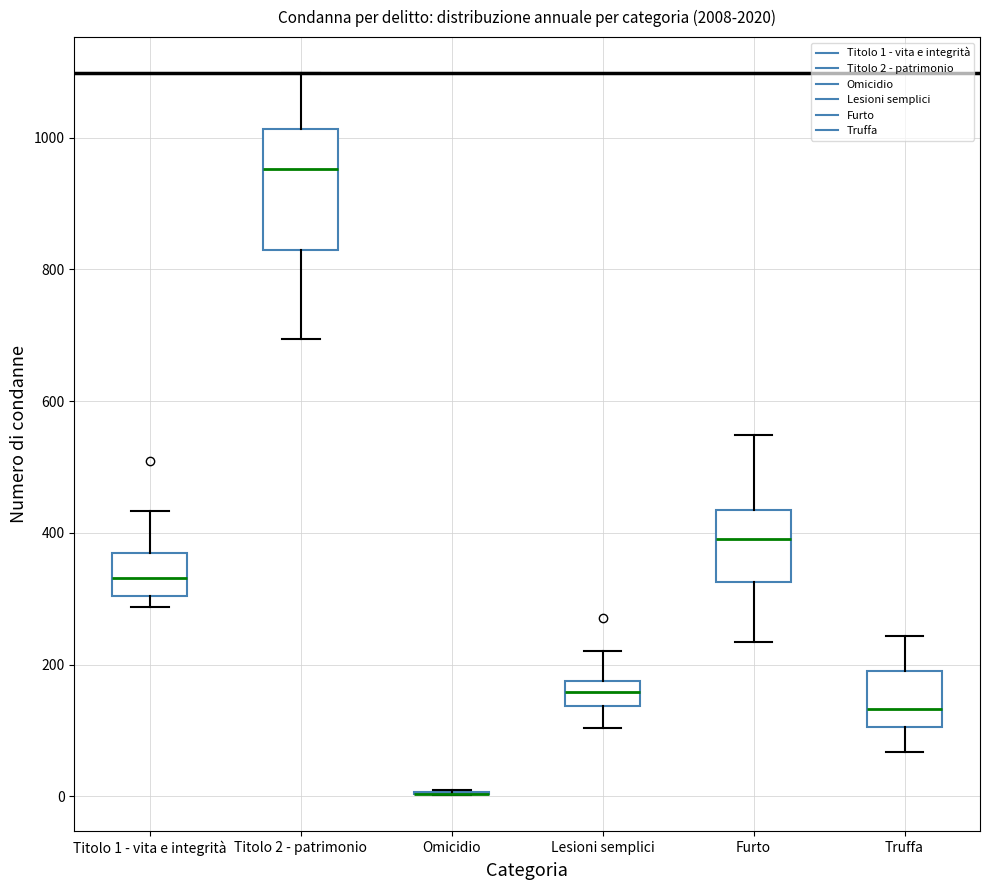

Reading left to right, transcribe this box plot: for each box, give where its median line is, the range the box spans, and where its two whiskers end, as read against the y-axis. The values are not printed on the chart, so give them approximately, as read against the axis.

Titolo 1 - vita e integrità: median 340, box 300 to 360, whiskers 280 to 440
Titolo 2 - patrimonio: median 960, box 840 to 1020, whiskers 700 to 1100
Omicidio: box collapsed to a line at 0, whiskers 0 to 20
Lesioni semplici: median 160, box 140 to 180, whiskers 100 to 220
Furto: median 400, box 320 to 440, whiskers 240 to 540
Truffa: median 140, box 100 to 200, whiskers 60 to 240